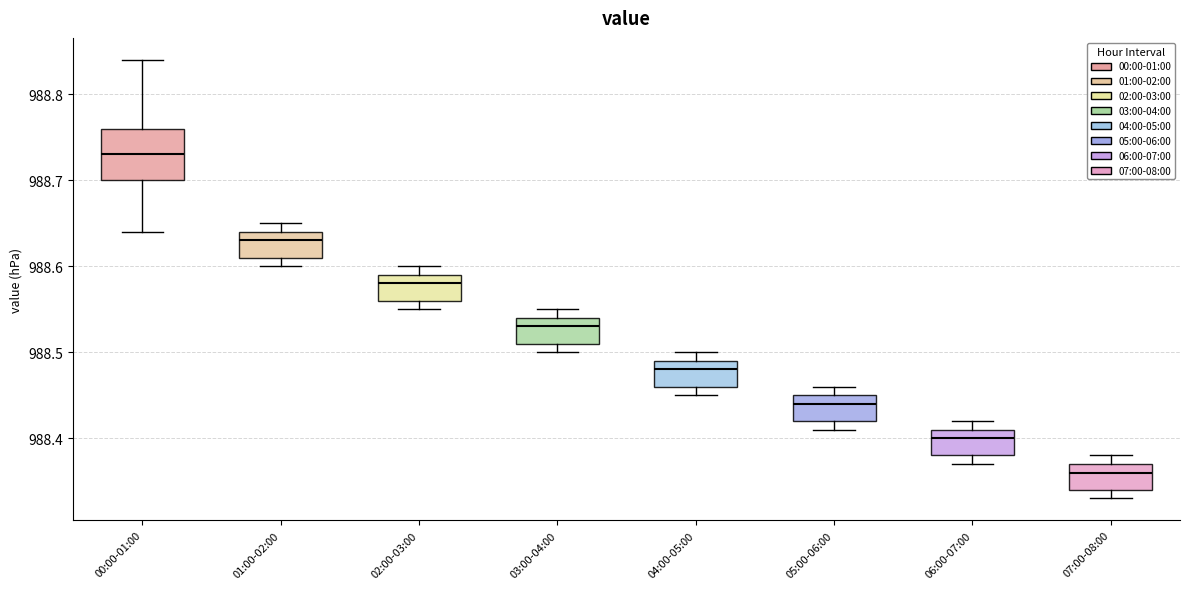

Reading left to right, read every box against the y-axis: the position of its median line, the range the box covers, and the ends of its whiskers. The values are not printed on the chart, so give them approximately, as read against the axis.

00:00-01:00: median 988.73, box 988.70 to 988.76, whiskers 988.64 to 988.84
01:00-02:00: median 988.63, box 988.61 to 988.64, whiskers 988.60 to 988.65
02:00-03:00: median 988.58, box 988.56 to 988.59, whiskers 988.55 to 988.60
03:00-04:00: median 988.53, box 988.51 to 988.54, whiskers 988.50 to 988.55
04:00-05:00: median 988.48, box 988.46 to 988.49, whiskers 988.45 to 988.50
05:00-06:00: median 988.44, box 988.42 to 988.45, whiskers 988.41 to 988.46
06:00-07:00: median 988.40, box 988.38 to 988.41, whiskers 988.37 to 988.42
07:00-08:00: median 988.36, box 988.34 to 988.37, whiskers 988.33 to 988.38